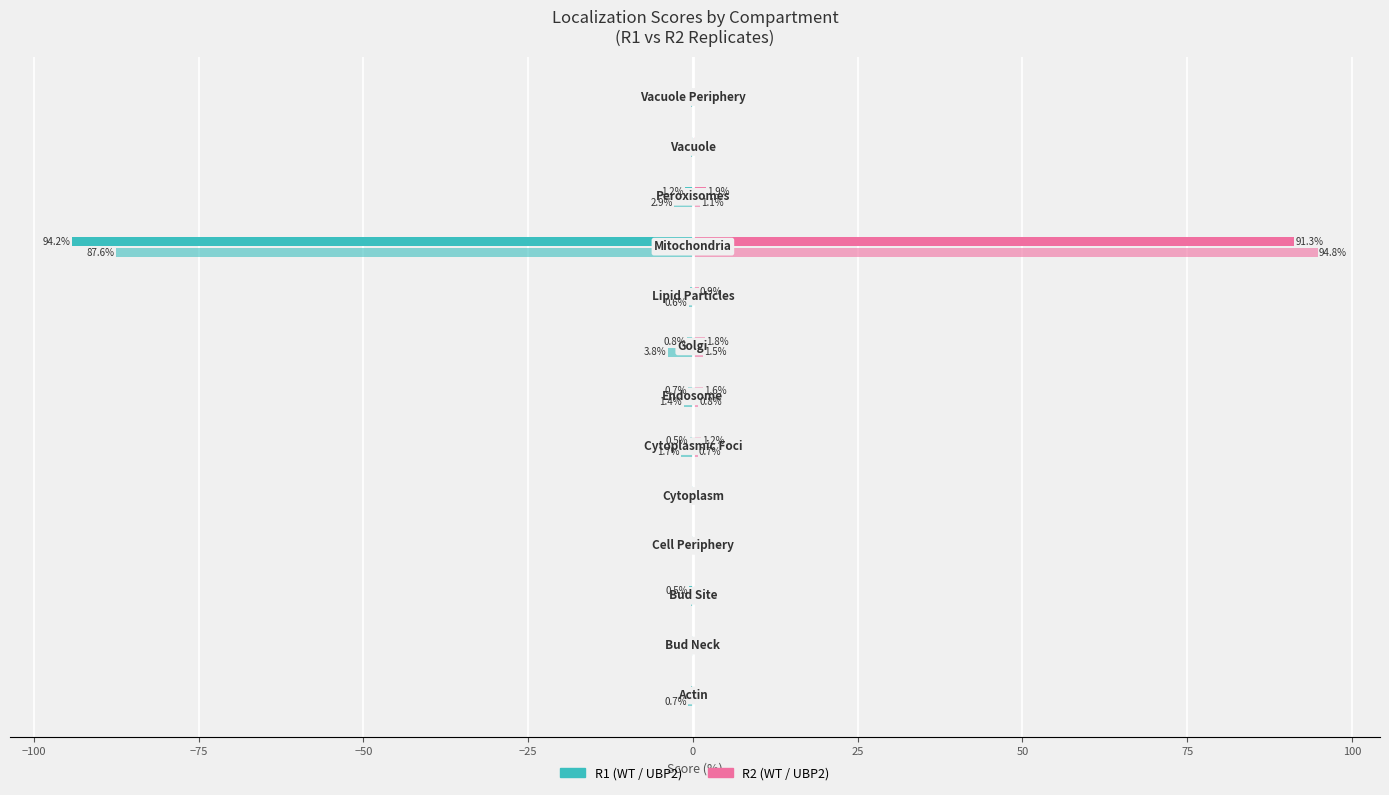

Is it true that WT (R1) equals -0.3 at −100?

False